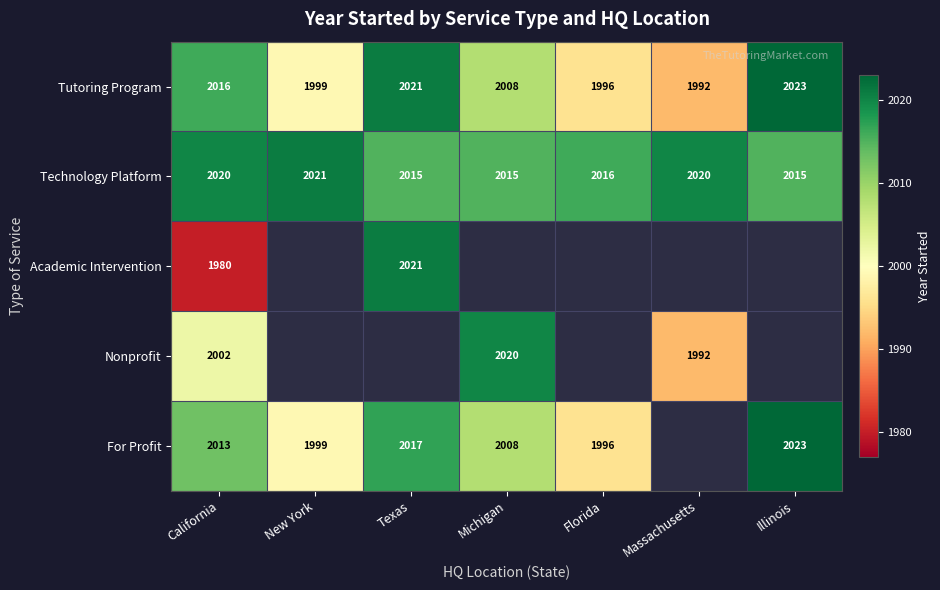

True or false: Tutoring Program has a value of 2646 at Illinois.

False